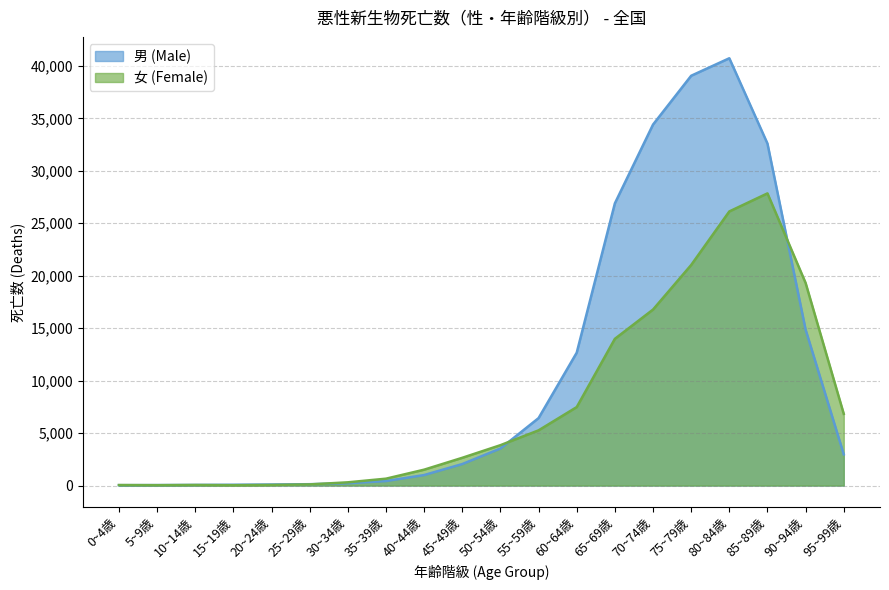

List the series in order of their peak value, lowest first.

女 (Female), 男 (Male)